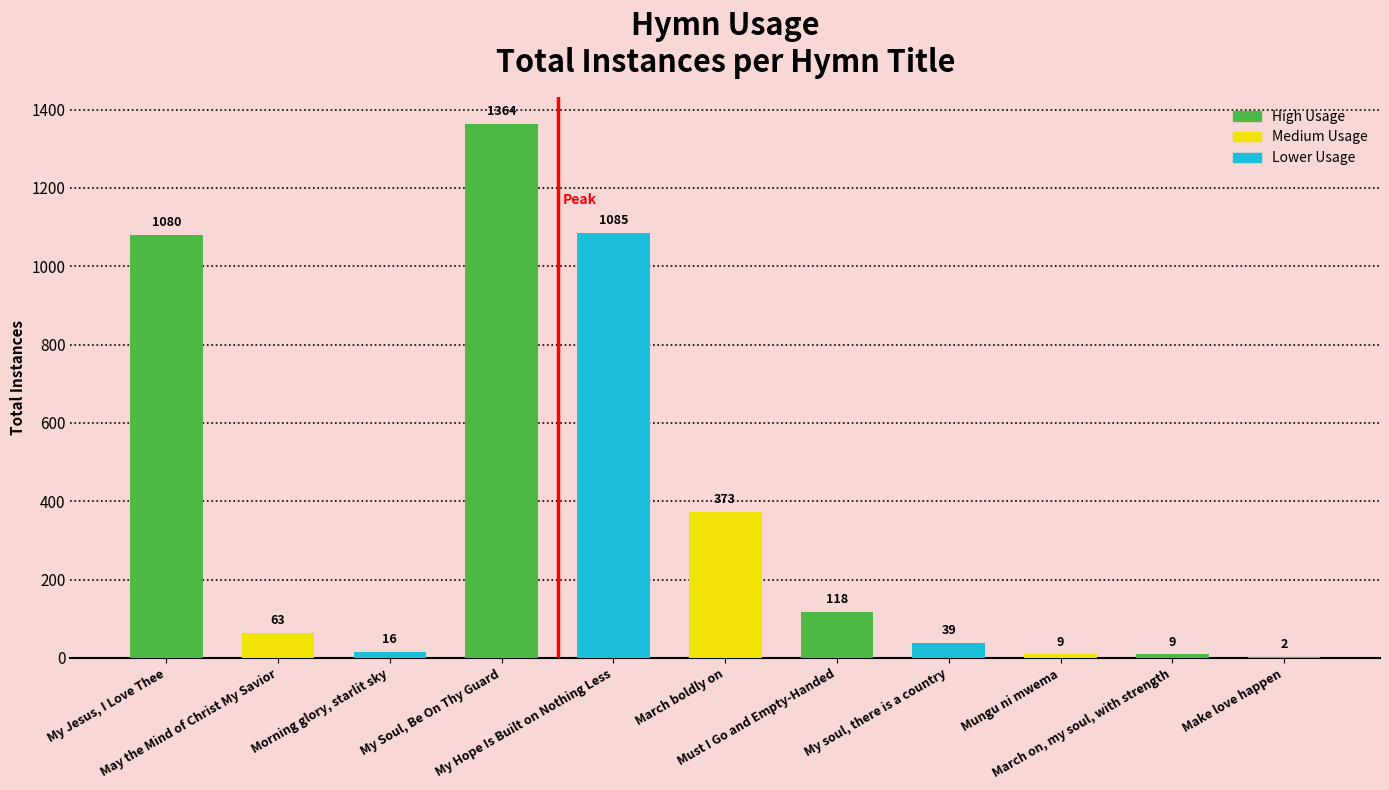

What is the difference between the values at Must I Go and Empty-Handed and My soul, there is a country?

79